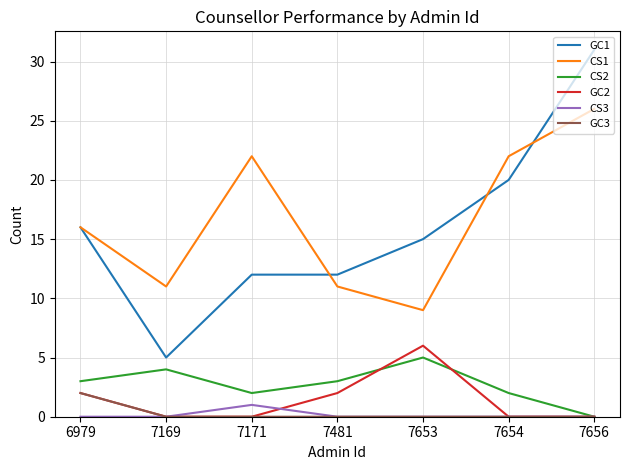

True or false: GC1 and CS2 cross at least once.

False